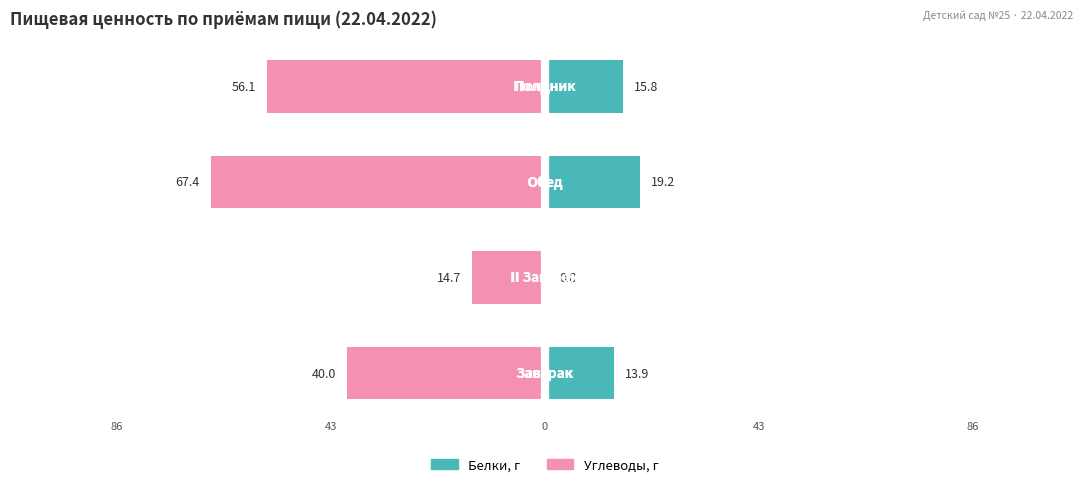

What are all the series names shown in the legend?

Белки, г, Углеводы, г